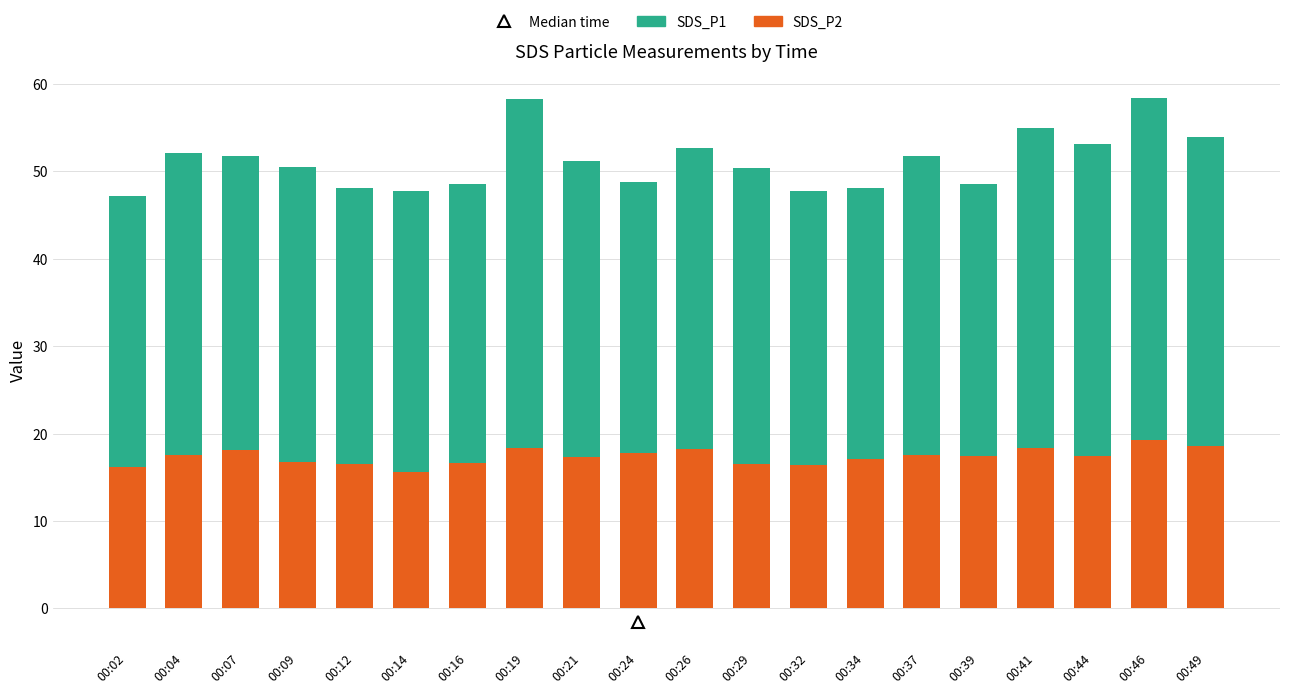

What is the sum of all SDS_P2 values?

347.6